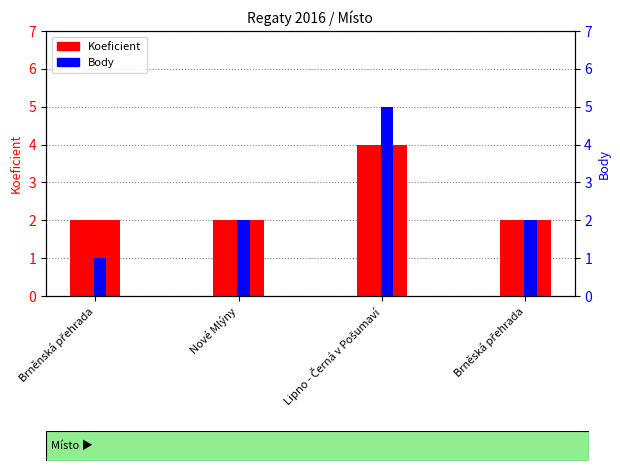

The Koeficient series shows 1 at Nové Mlýny. True or false?

False